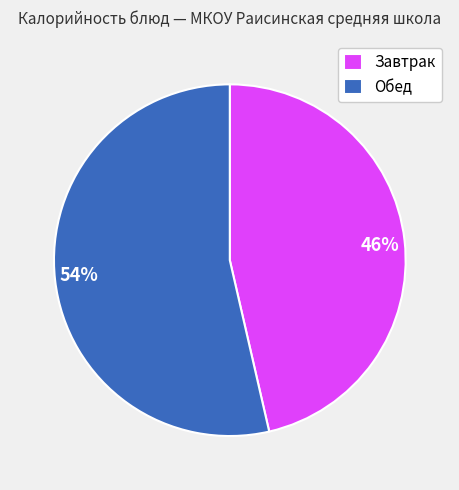

How many slices are in this pie chart?

2